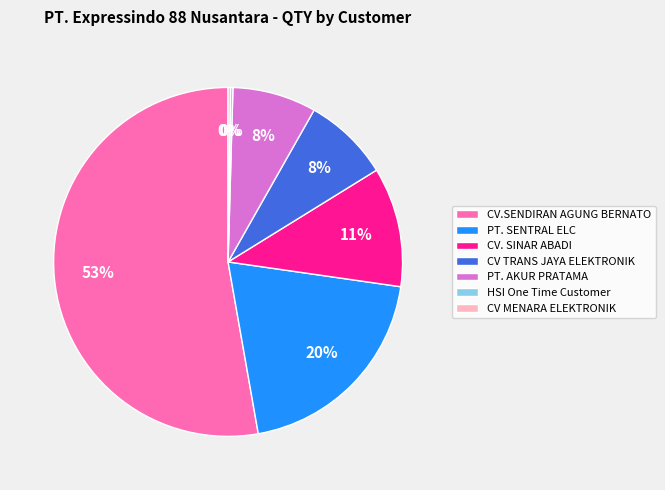

Which has a higher value, CV.SENDIRAN AGUNG BERNATO or PT. AKUR PRATAMA?

CV.SENDIRAN AGUNG BERNATO